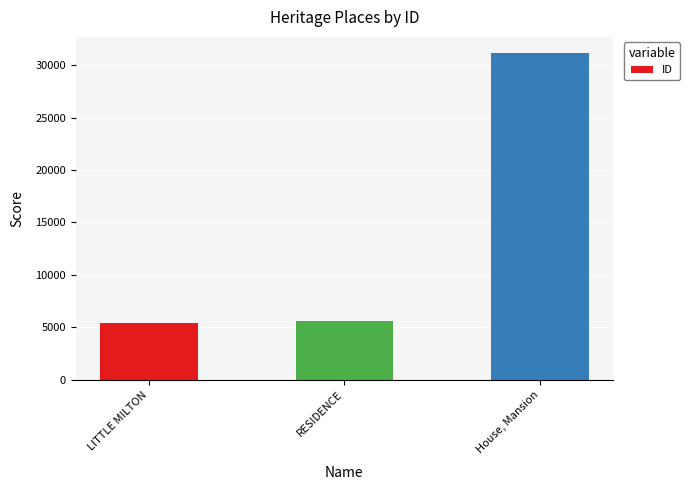

List the labels in order of value, smallest first.

LITTLE MILTON, RESIDENCE, House, Mansion